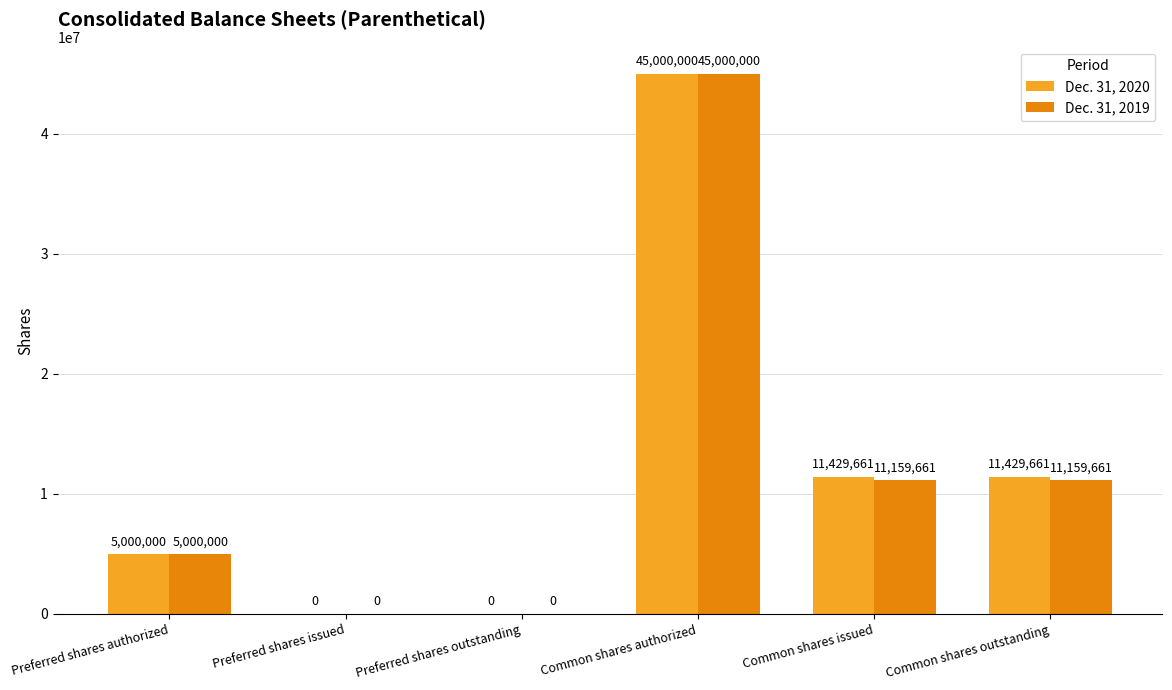

True or false: Dec. 31, 2020 has a value of 5000000 at Preferred shares authorized.

True